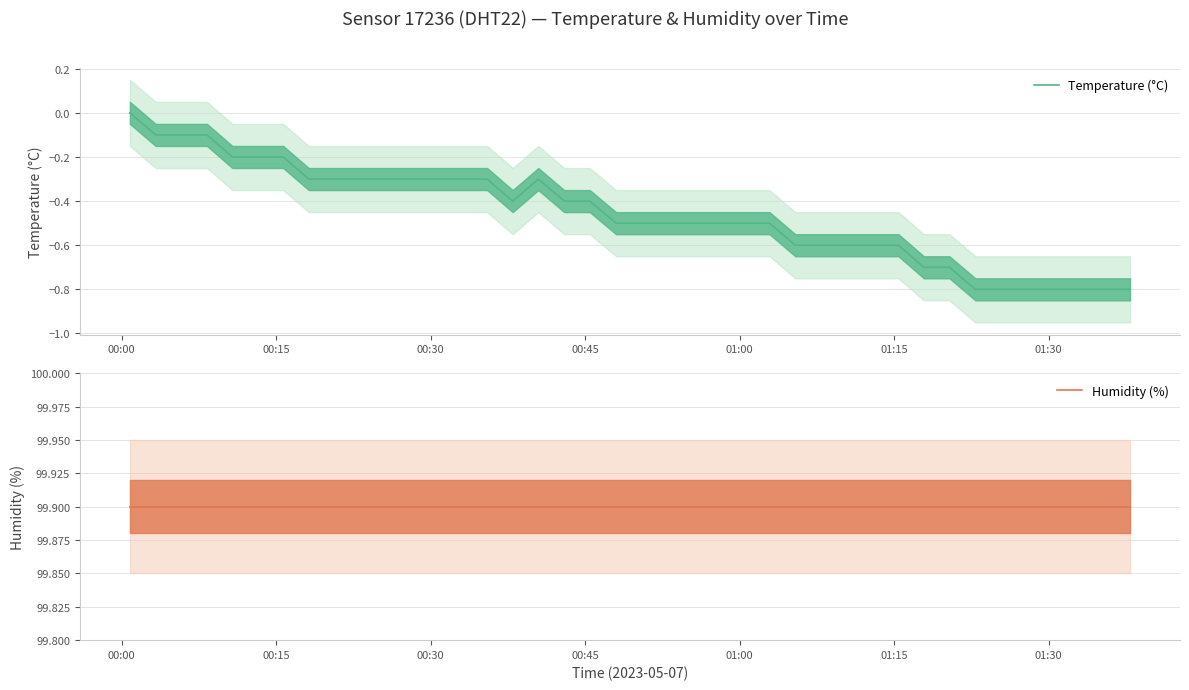

How many data points in Temperature (°C) are less than 0?

39